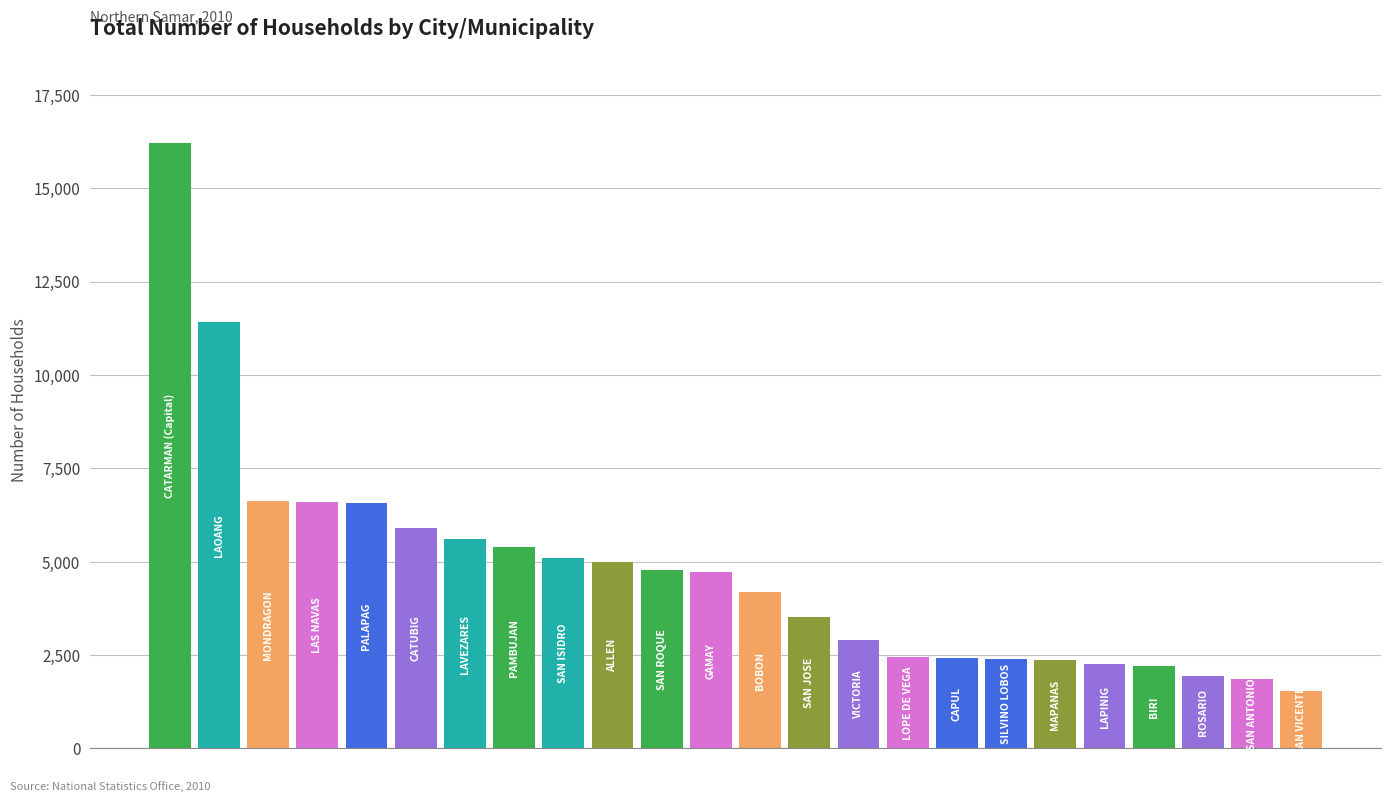

What is the difference between the maximum and minimum values?

14679